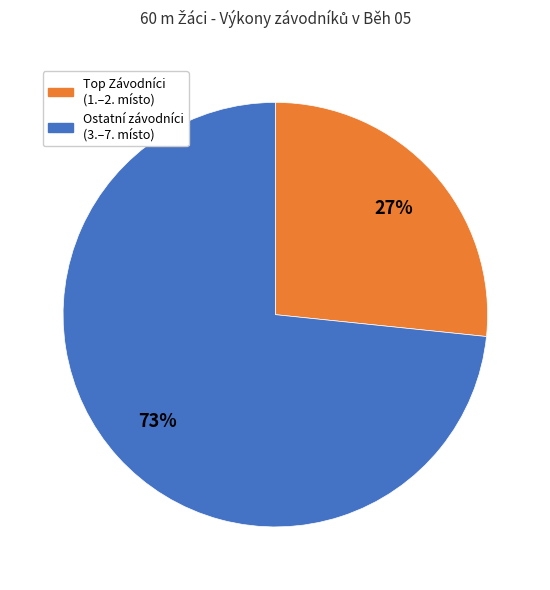

Is there any slice that represents more than half of the pie?

Yes